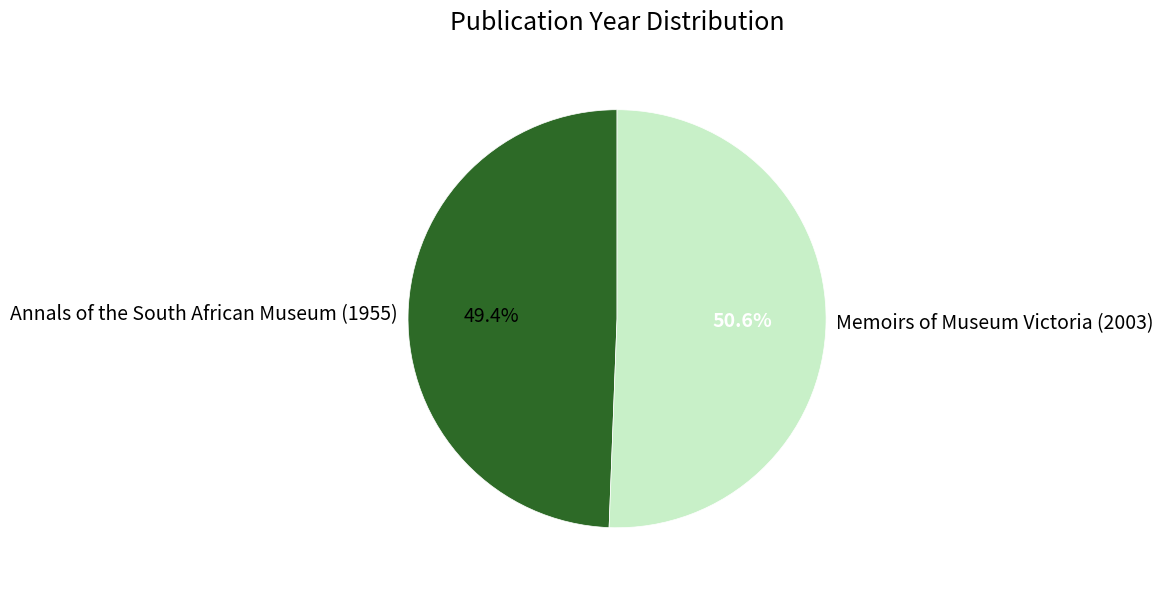

To the nearest percent, what portion does Memoirs of Museum Victoria (2003) represent?

51%